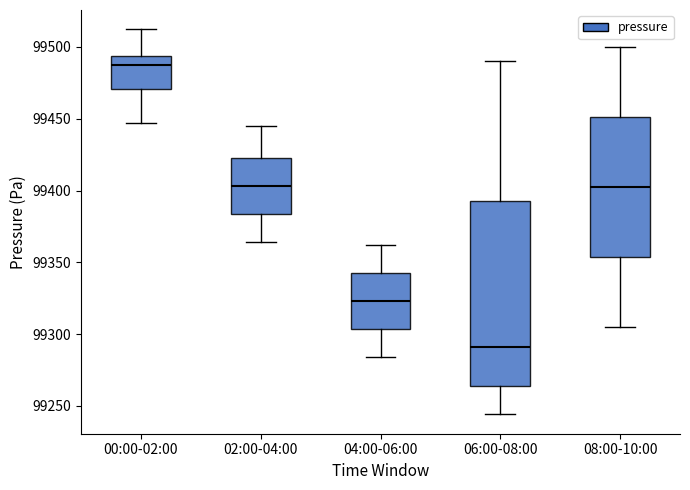

Which box's median line is the highest?

00:00-02:00